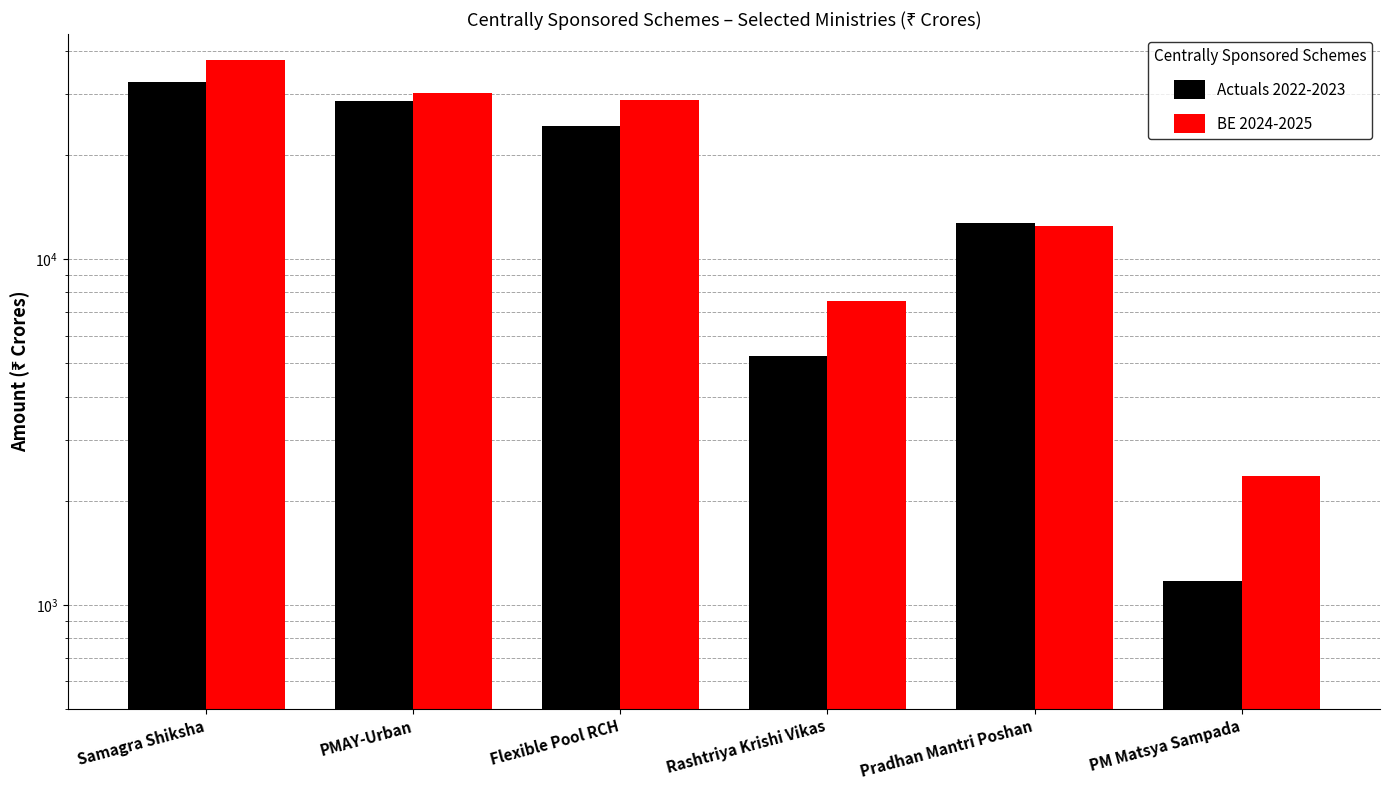

Is it true that BE 2024-2025 equals 30170.6 at PMAY-Urban?

True